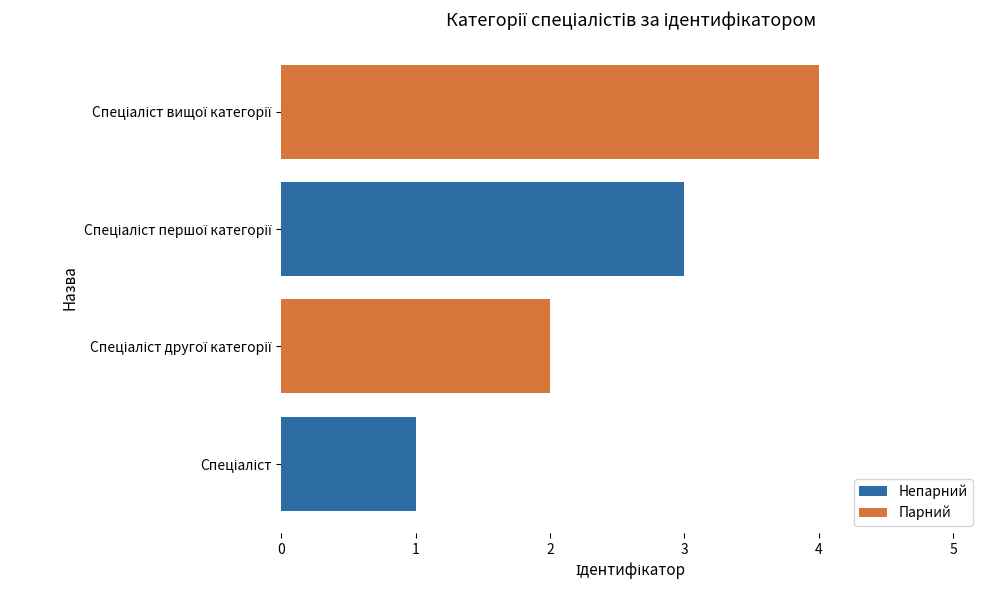

What is the difference between the maximum and minimum values?

3